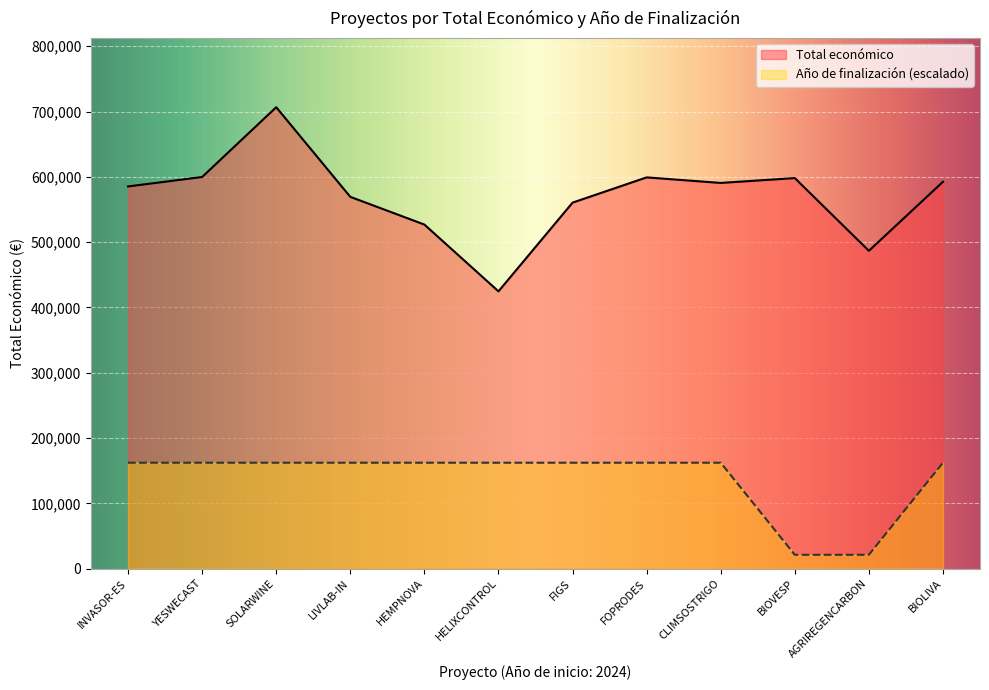

Rank the series by their maximum value, from lowest to highest.

Año de finalización (escalado), Total económico